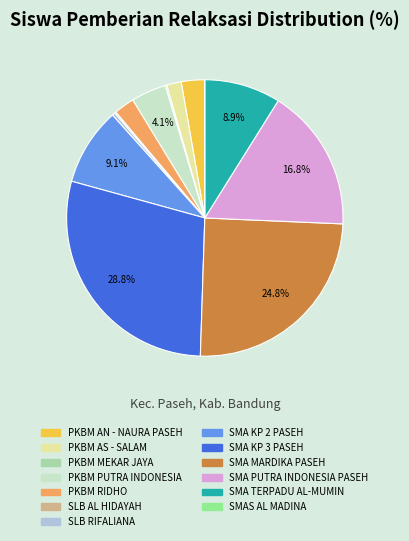

What percentage do SMA MARDIKA PASEH and SMA KP 3 PASEH together represent?

53.6%